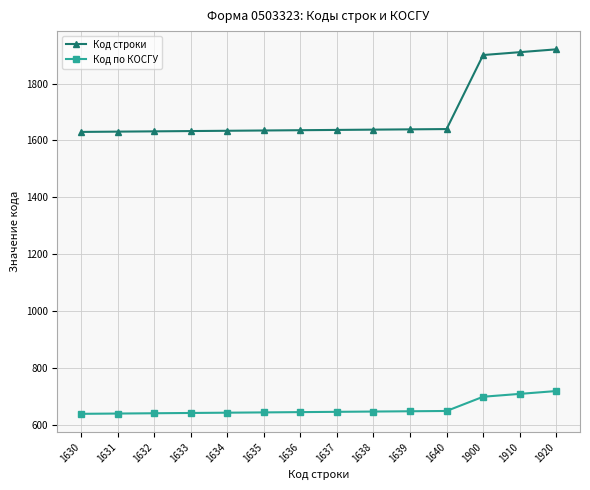

What is the smallest value displayed?

640